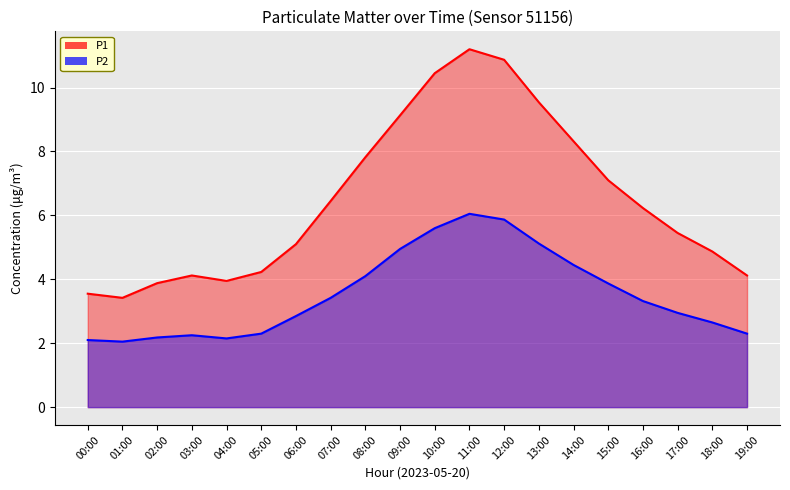

True or false: P2 and P1 cross at least once.

False